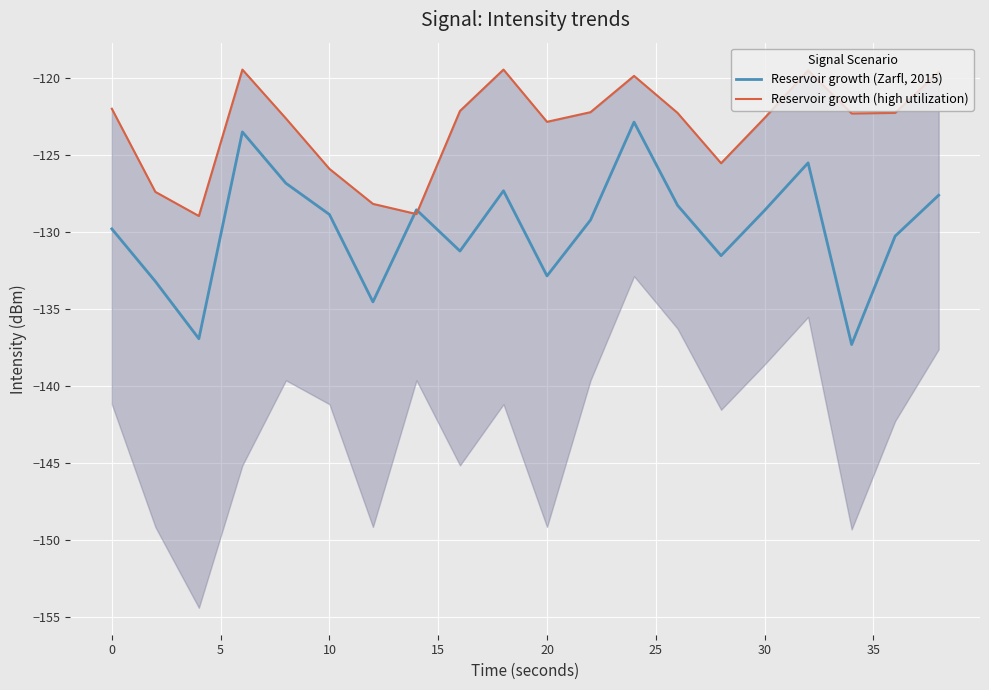

True or false: Reservoir growth (high utilization) and Reservoir growth (Zarfl, 2015) intersect in this chart.

True